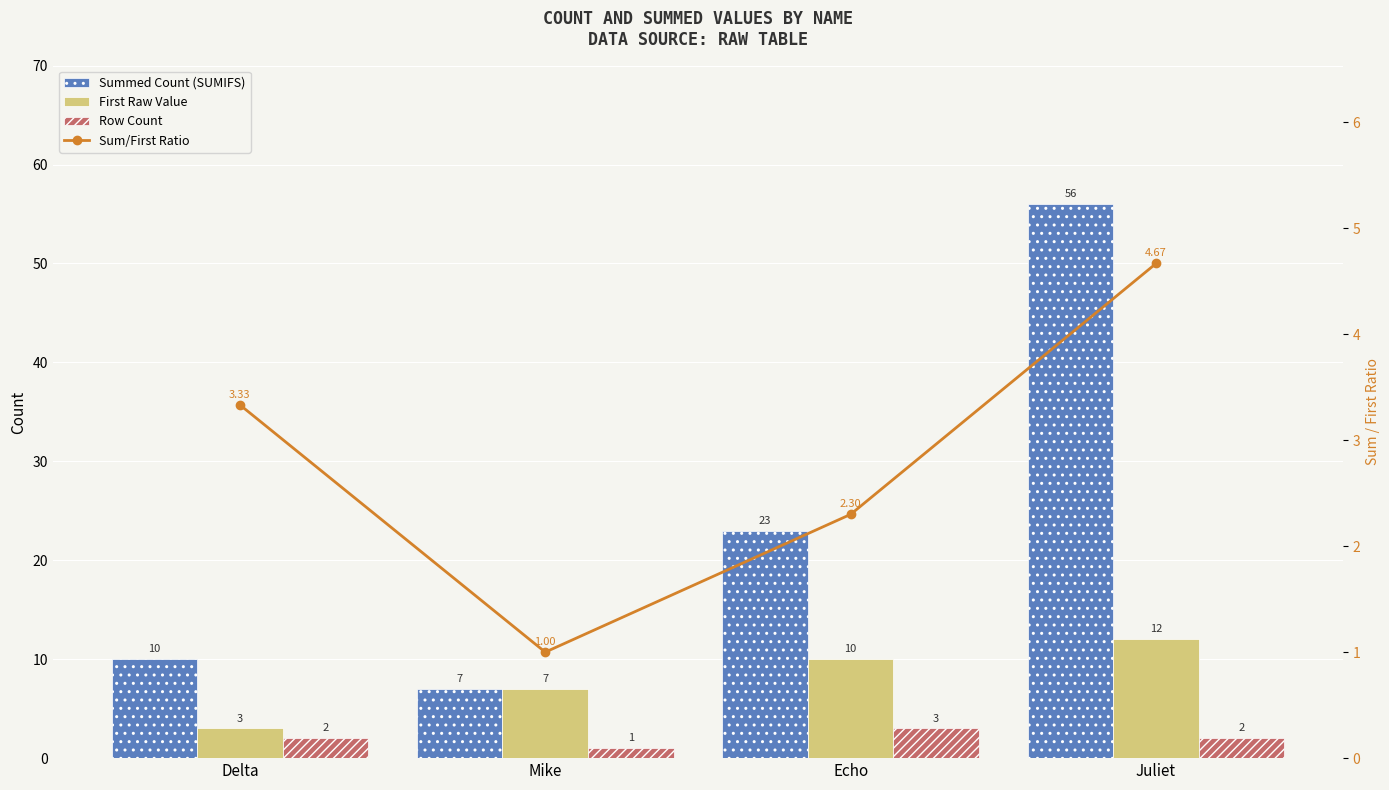

How many values in the Sum/First Ratio series are below 3?

2